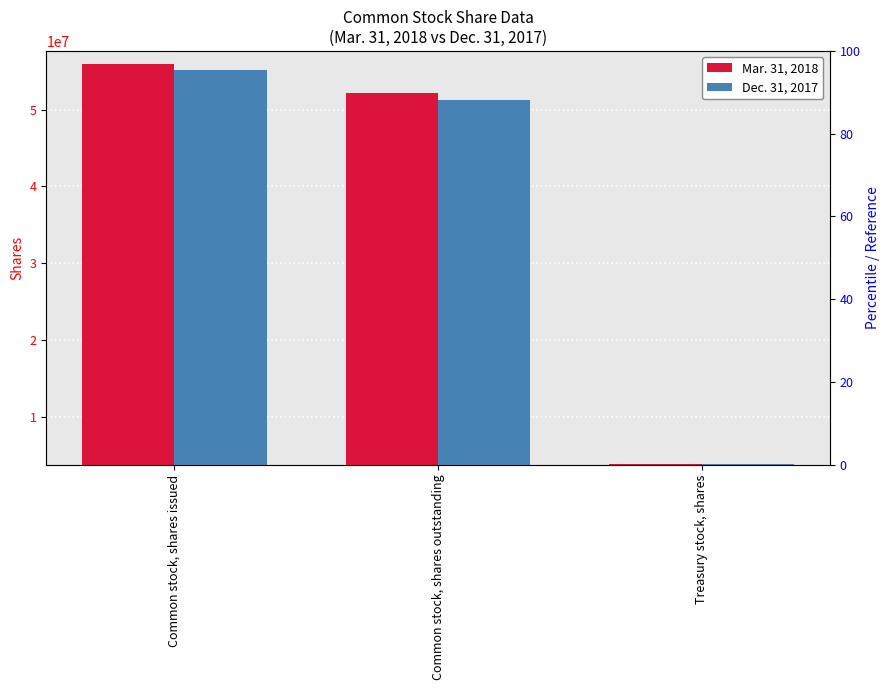

Between Common stock, shares issued and Common stock, shares outstanding, which series saw the biggest shift?

Mar. 31, 2018